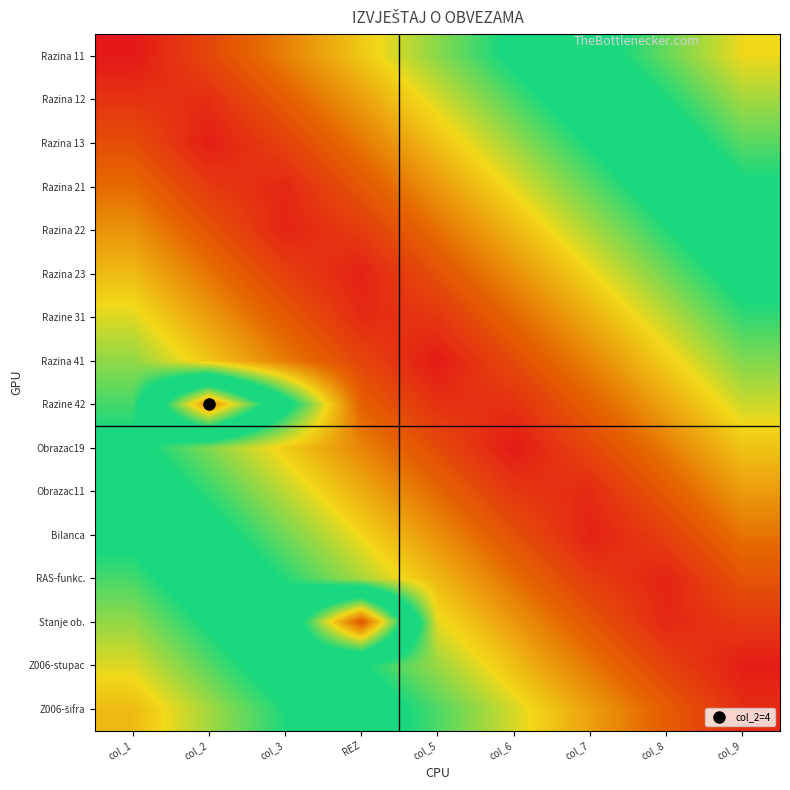

Which series changed the most between col_1 and REZ?

Razine 31